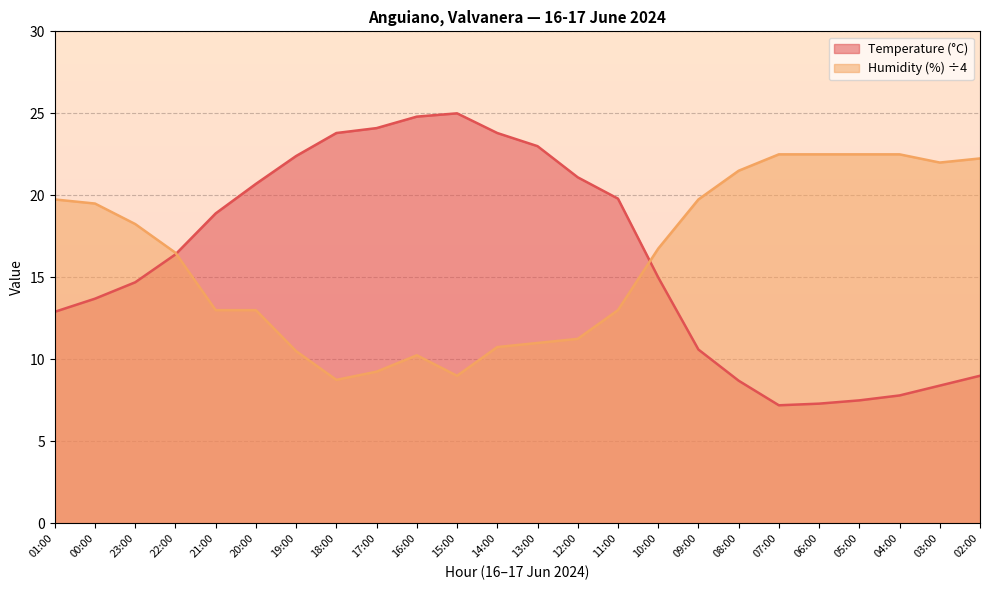

At 09:00, list the series in order from largest to smallest.

Humidity (%) ÷4, Temperature (°C)